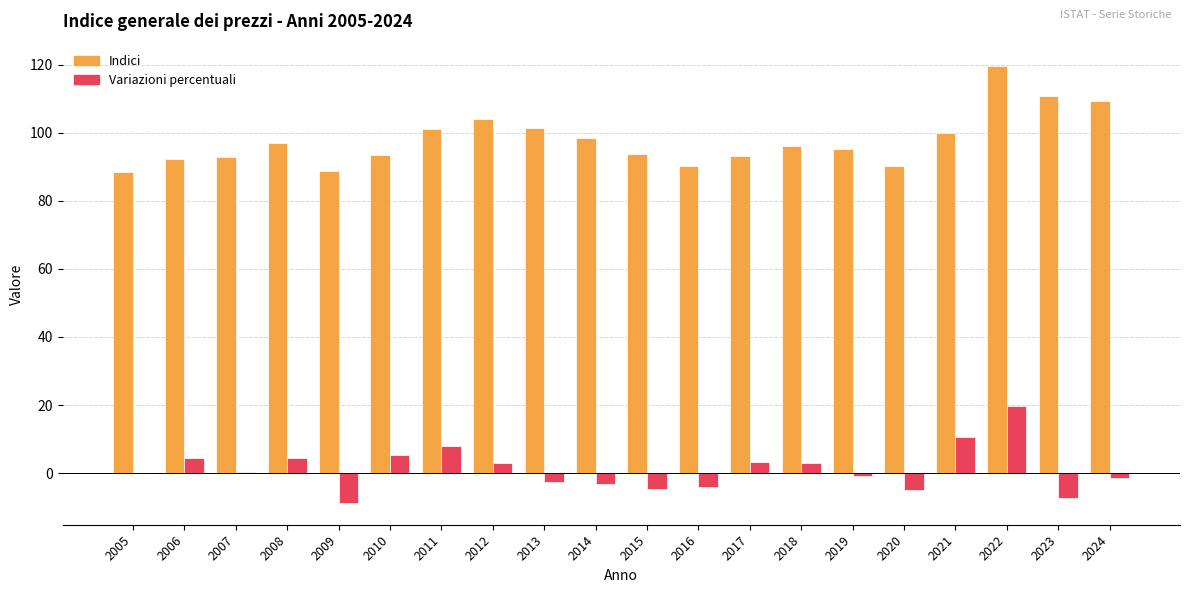

Which series has the largest total across all categories?

Indici